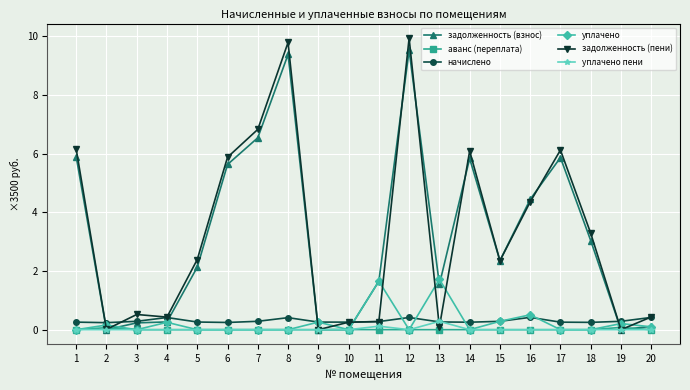

How many series are shown in this chart?

6